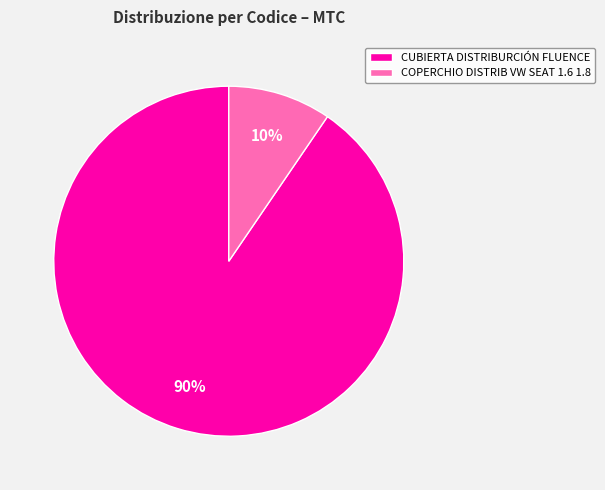

How many slices are in this pie chart?

2